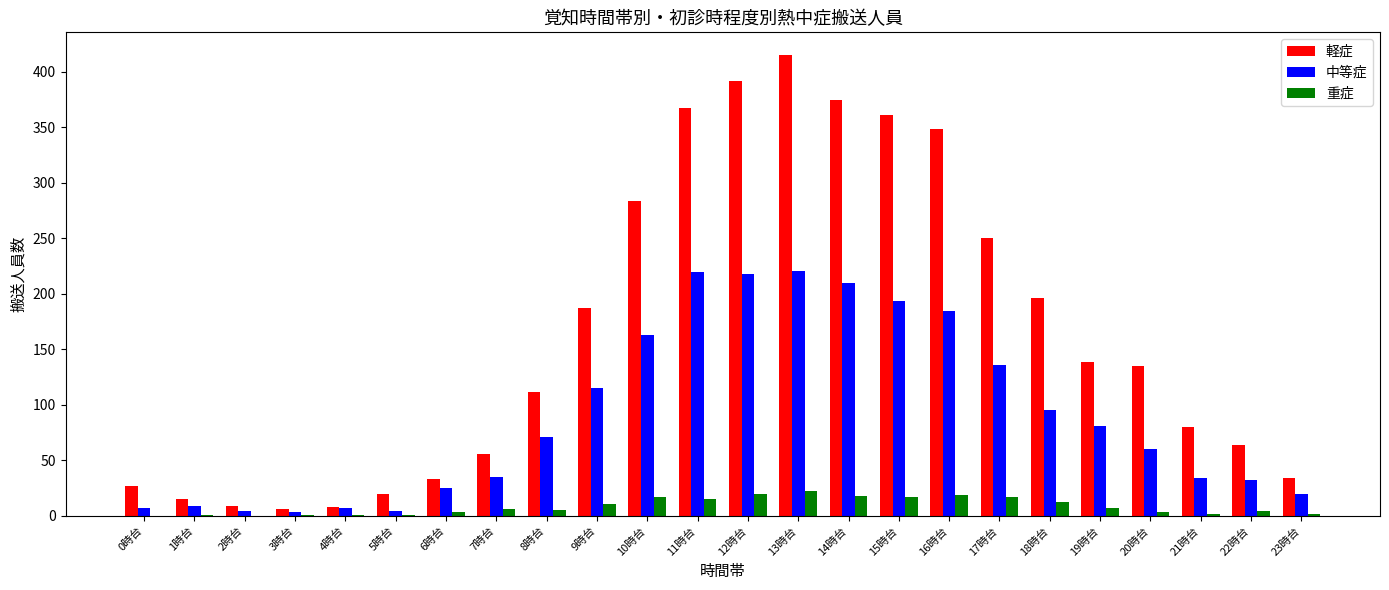

What is the difference between the 重症 values at 23時台 and 18時台?

10